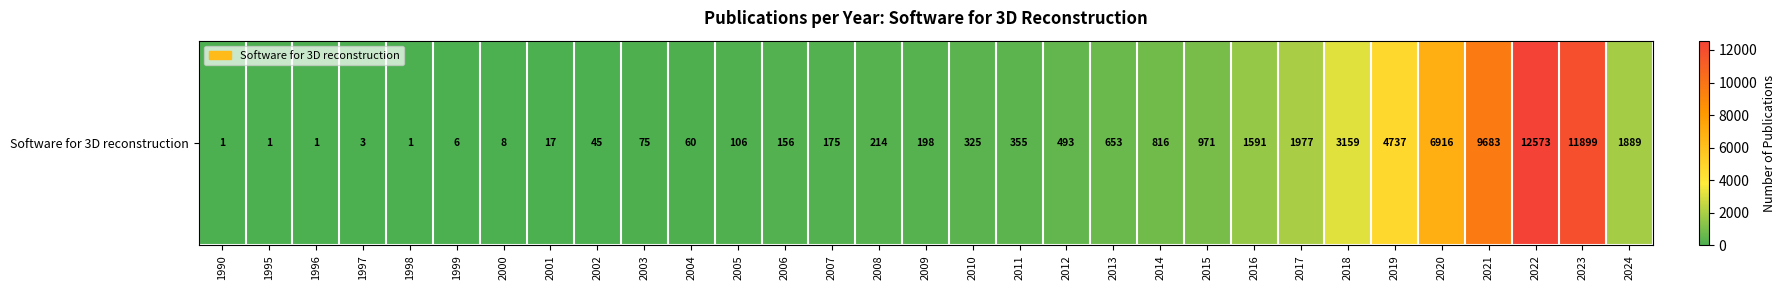

What is the smallest value displayed?

1